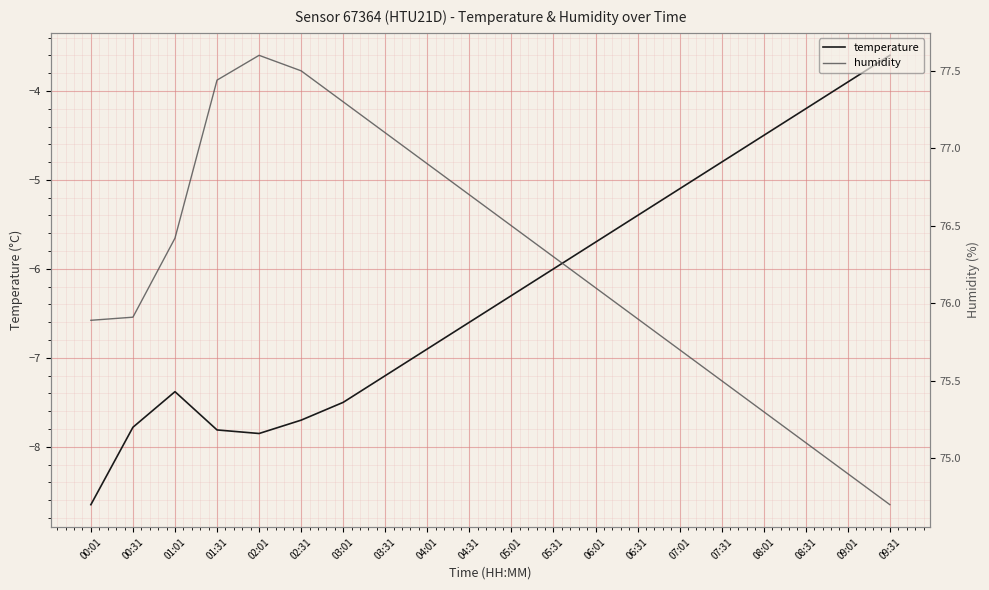

How many data points in temperature are above -6?

8